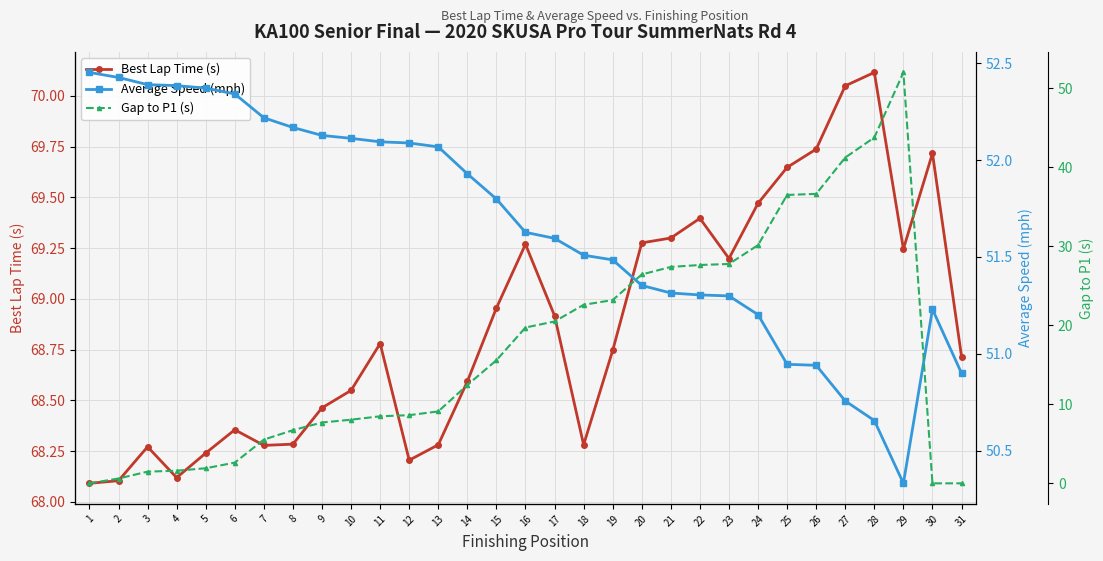

At which label does Average Speed (mph) first exceed 51?

1